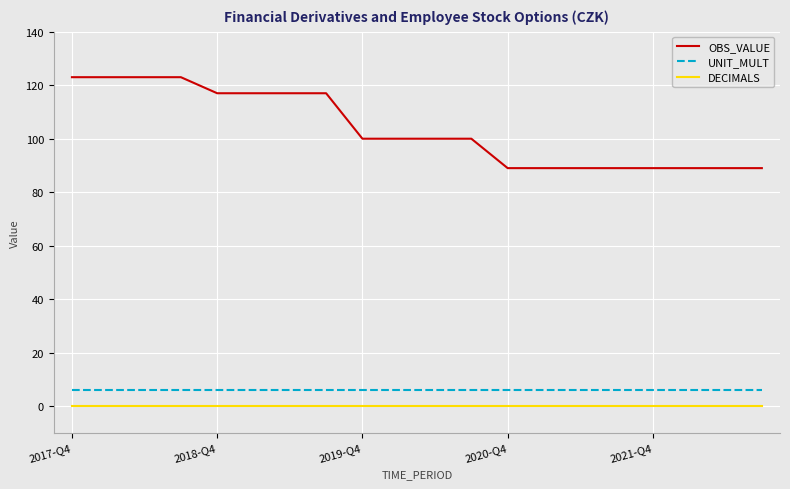

What is the difference between the maximum and second lowest values in the OBS_VALUE series?

34